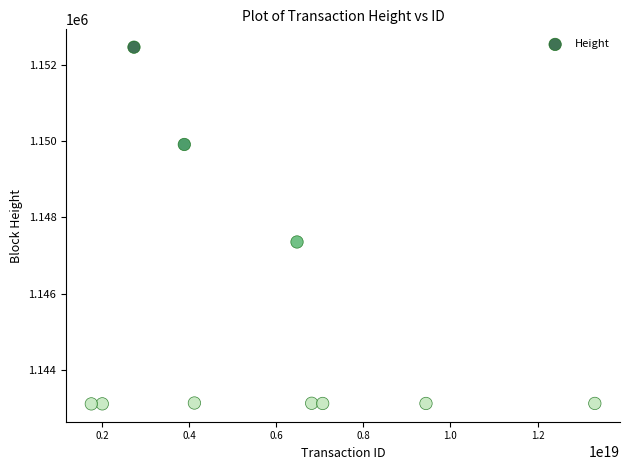

What Y value in the scatter plot is closest to 1147786?

1147355